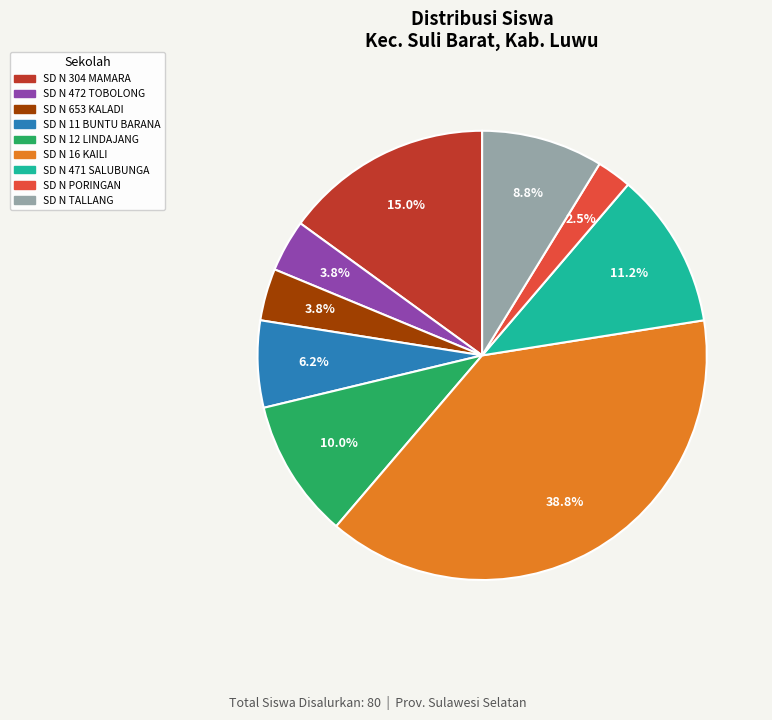

Does any single category account for the majority?

No